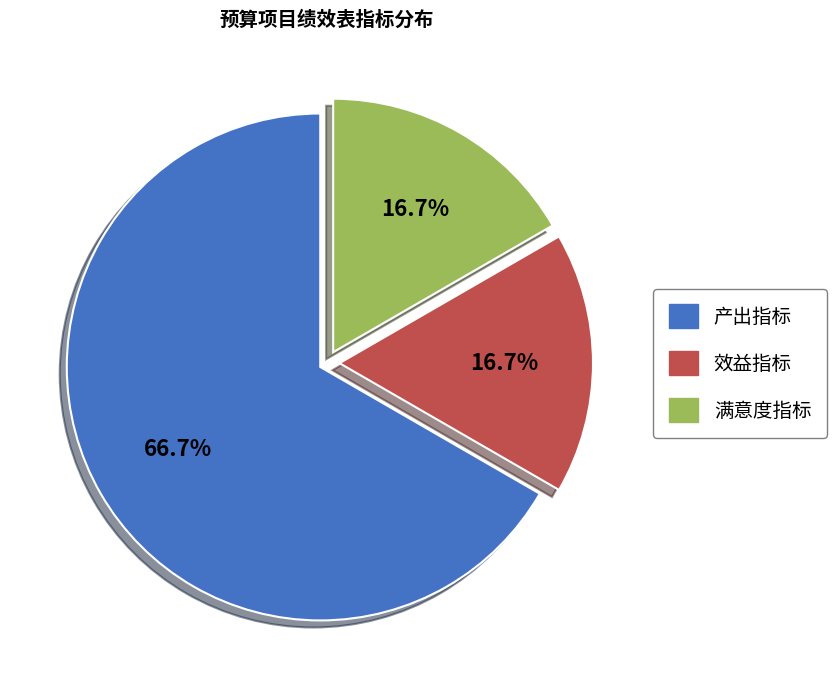

True or false: 效益指标 accounts for 24% of the total.

False